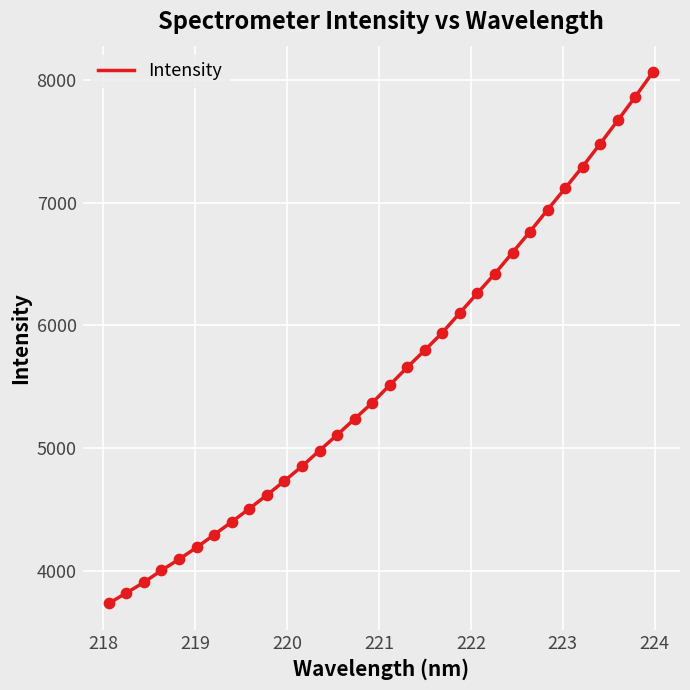

What is the smallest value displayed?

3735.8